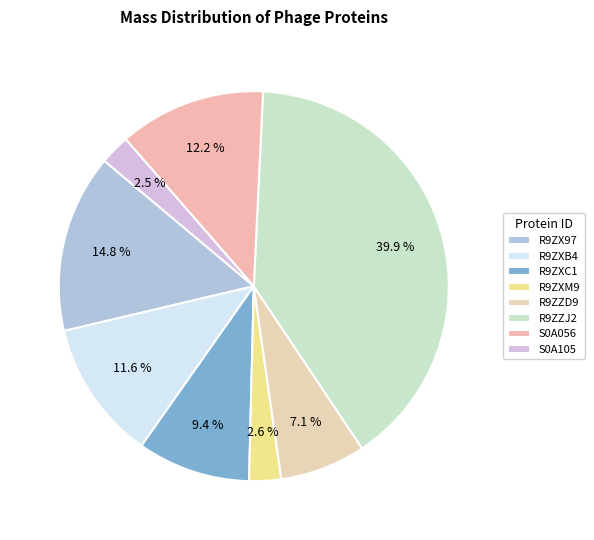

Count the number of slices in the pie.

8